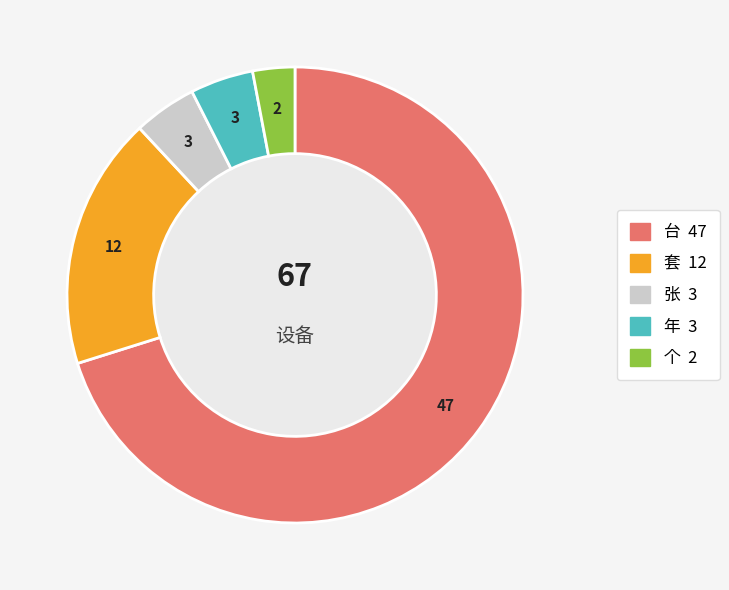

Is 台 the majority of the pie?

Yes